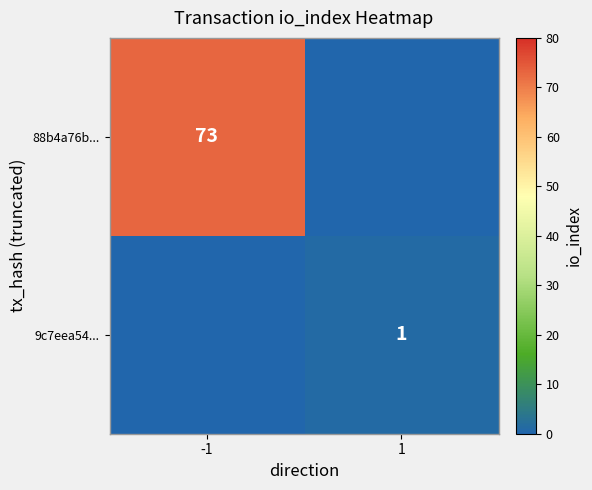

The value of 88b4a76b... at -1 is 26. True or false?

False